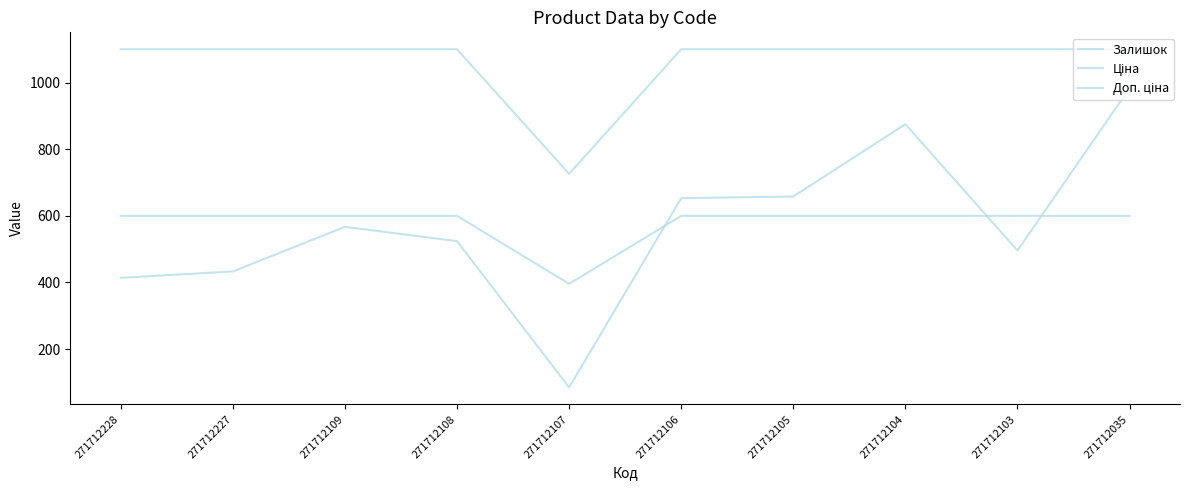

At which category does Залишок reach its first local peak?

271712109